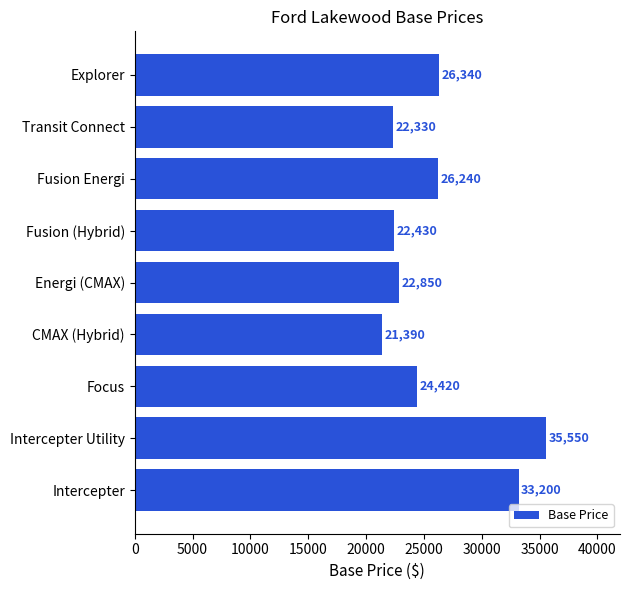

Where is the data nearest to the value 28470?

Explorer